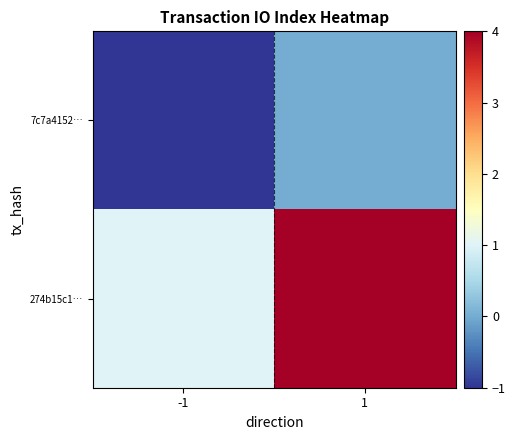

Reading left to right, transcribe all the data shown in this chart.

7c7a4152…: -1=-1	1=0
274b15c1…: -1=1	1=4